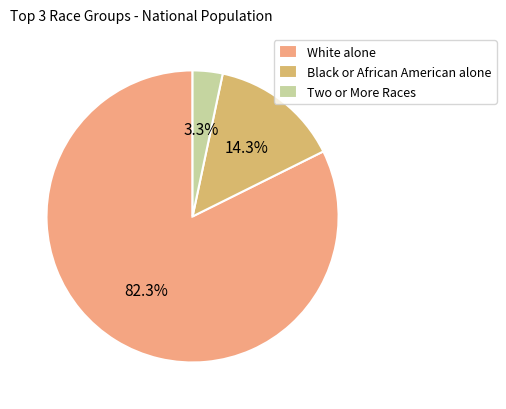

Rank the categories by value from lowest to highest.

Two or More Races, Black or African American alone, White alone